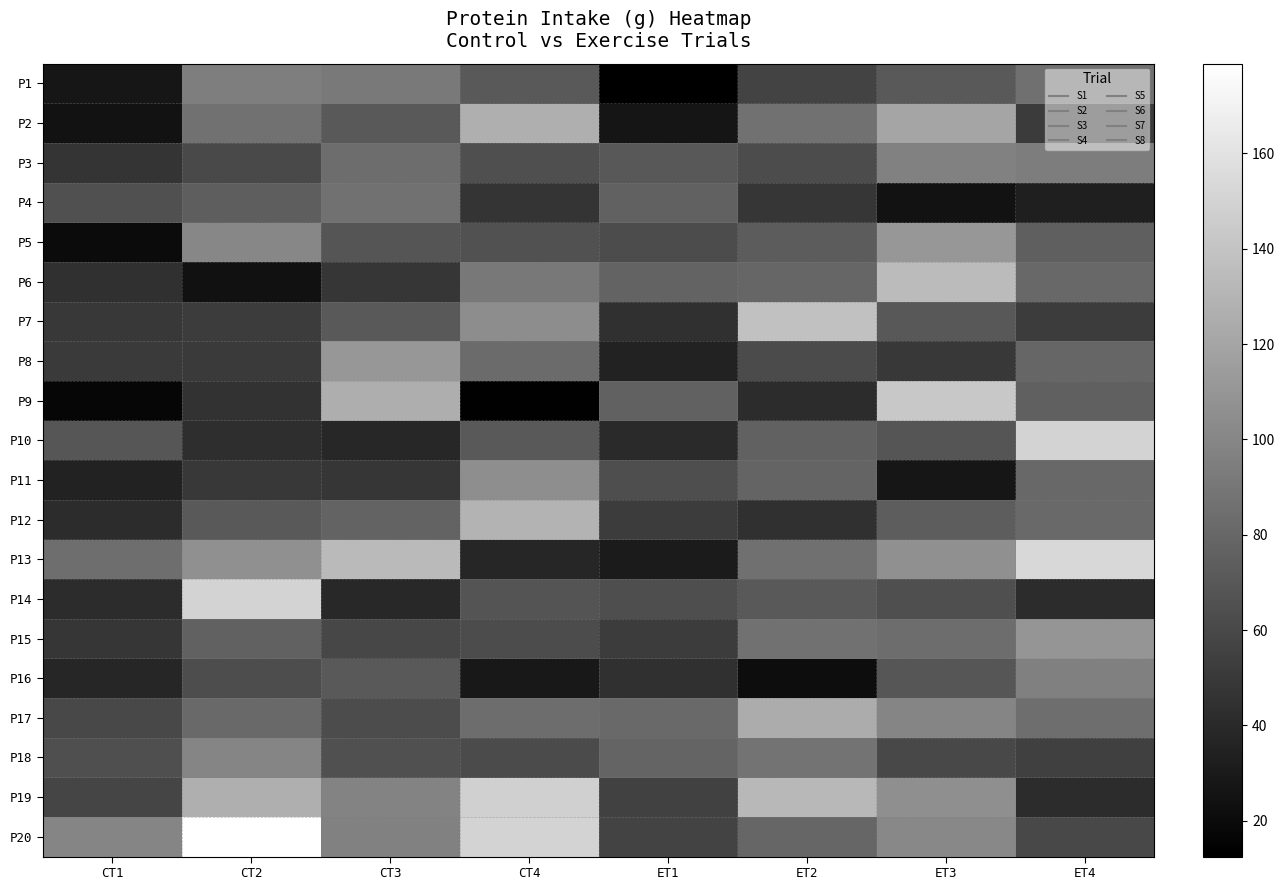

What is the difference between the highest and lowest values at ET3?

118.2